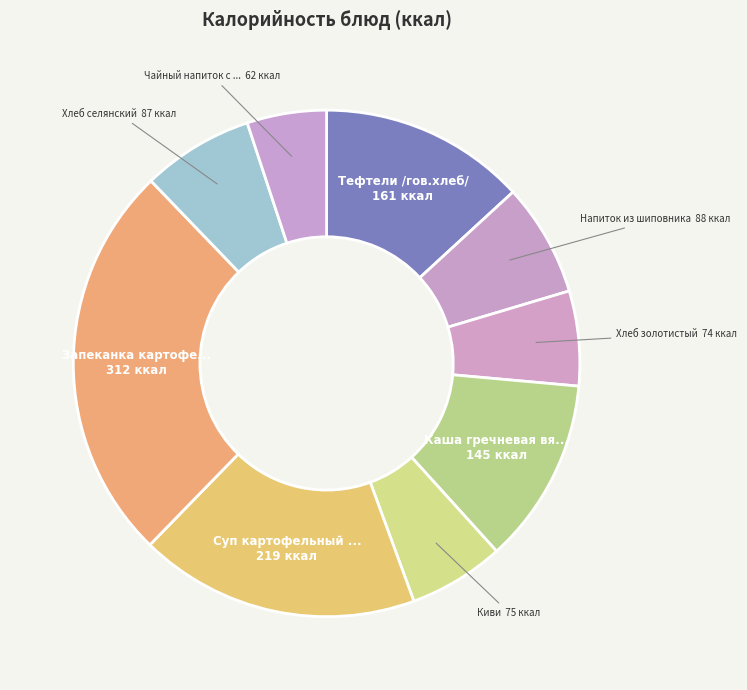

To the nearest percent, what is the difference between the largest and smallest slice percentages?

20%